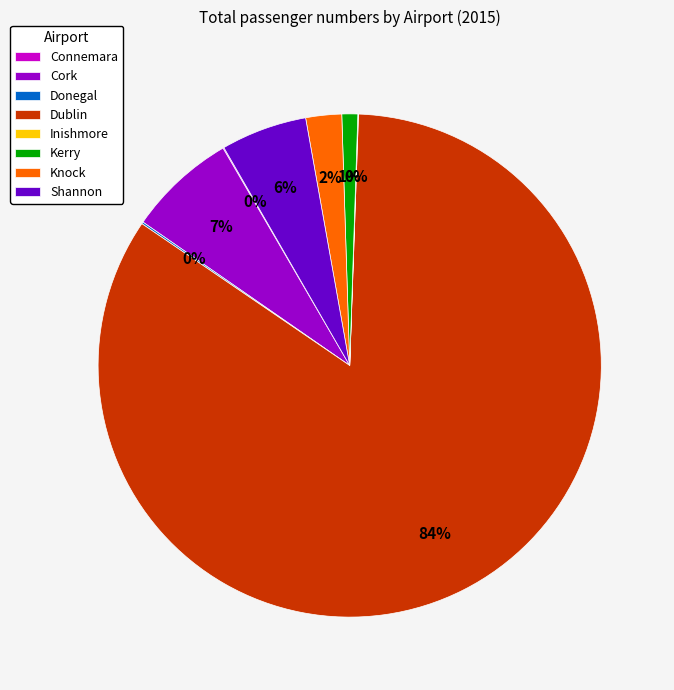

True or false: Dublin accounts for 84% of the total.

True